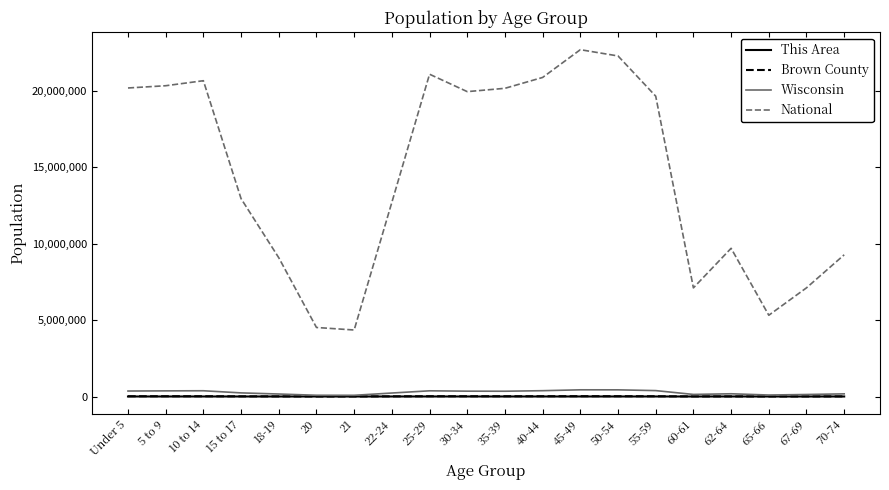

Which series has the largest range (max minus min)?

National